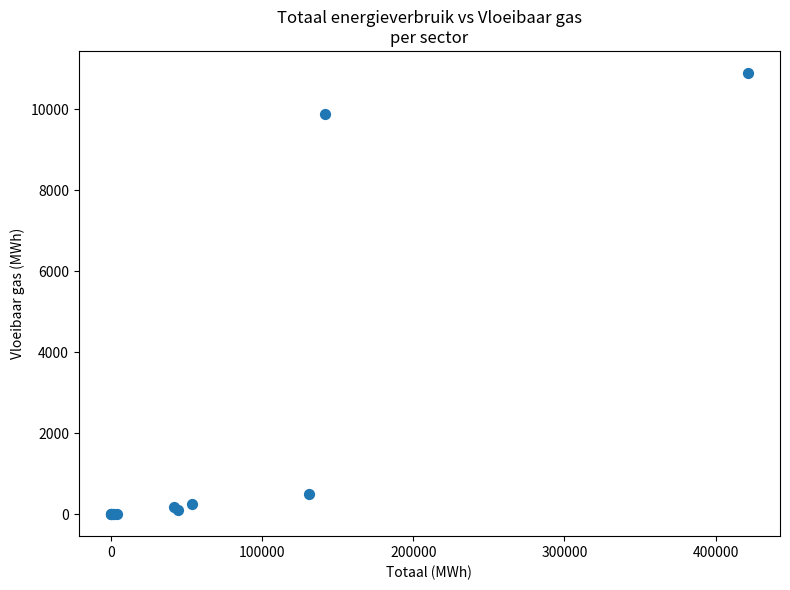

What Y value in the scatter plot is closest to 5448?

9876.1